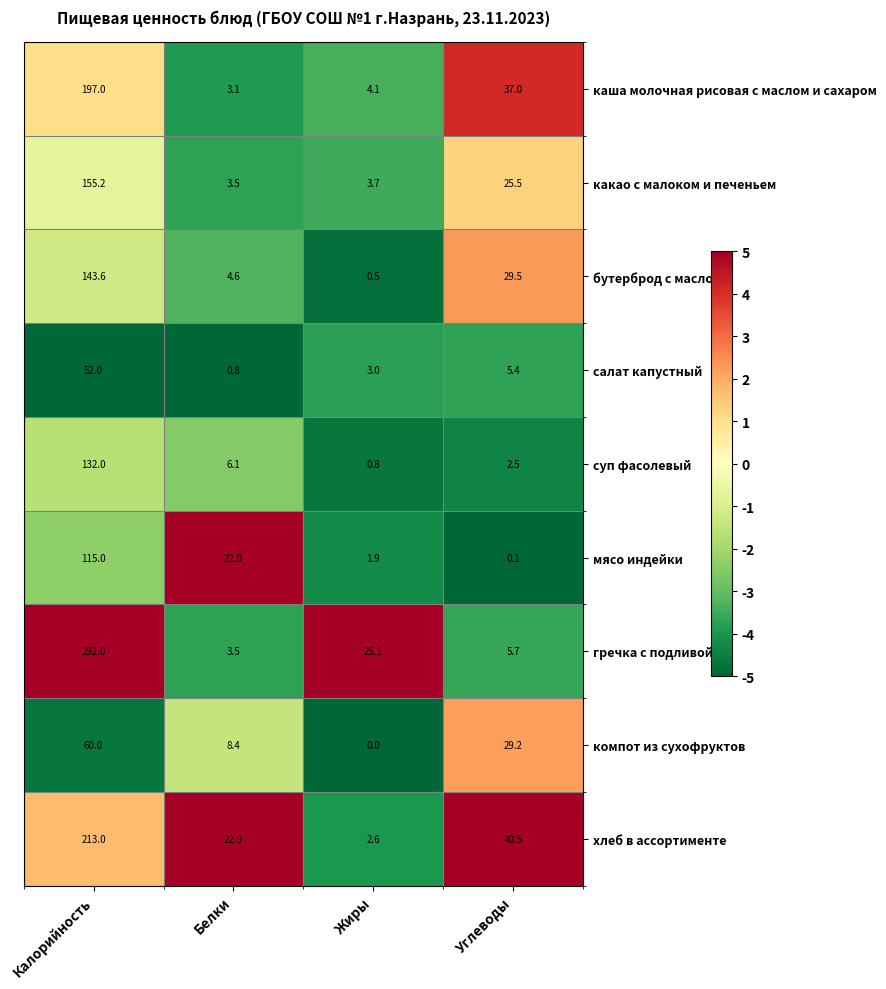

What is the difference between the салат капустный values at Жиры and Белки?

2.2